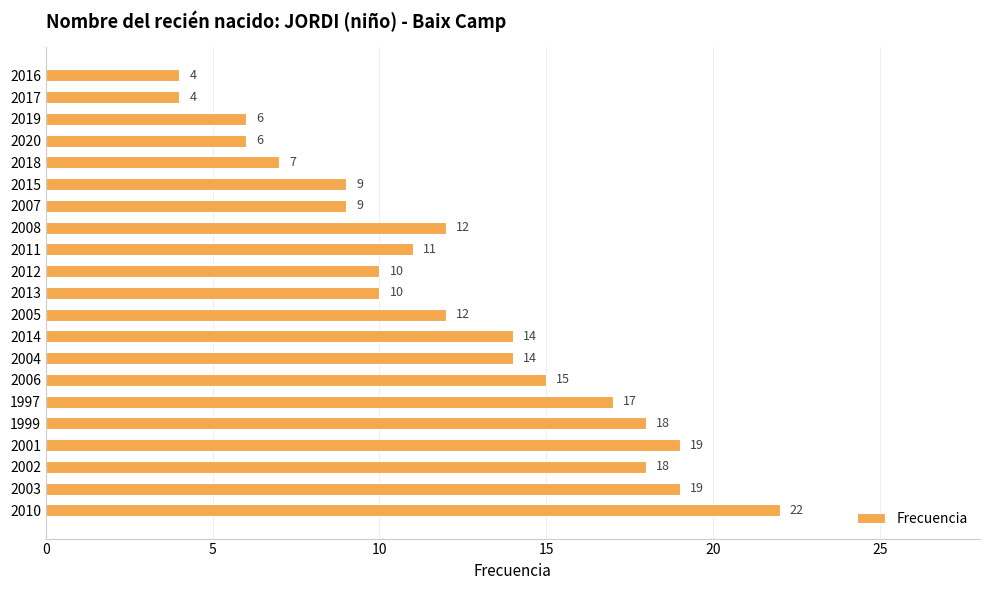

How many bars are there in total?

21